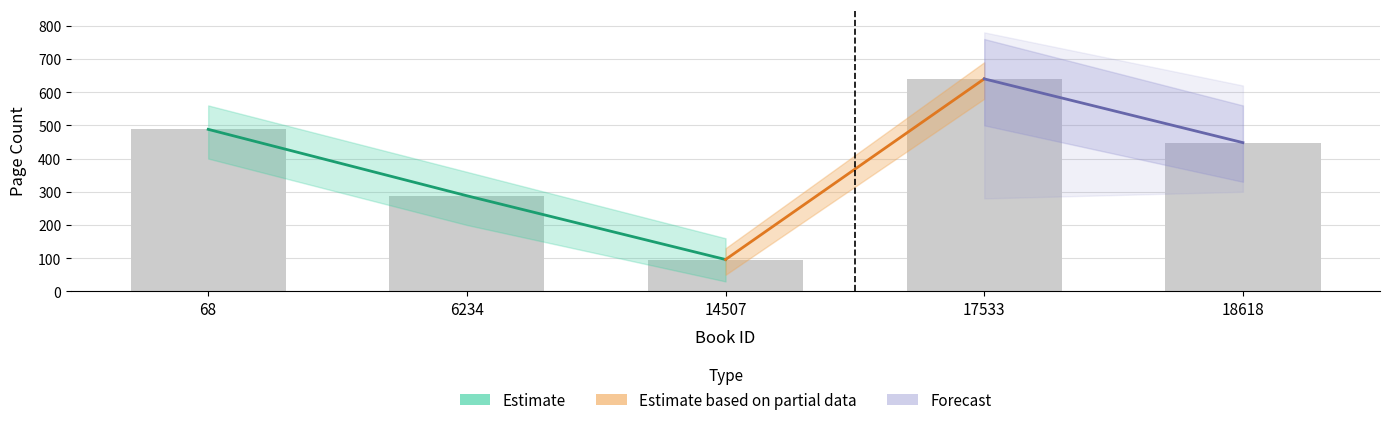

Are the bars horizontal?

No